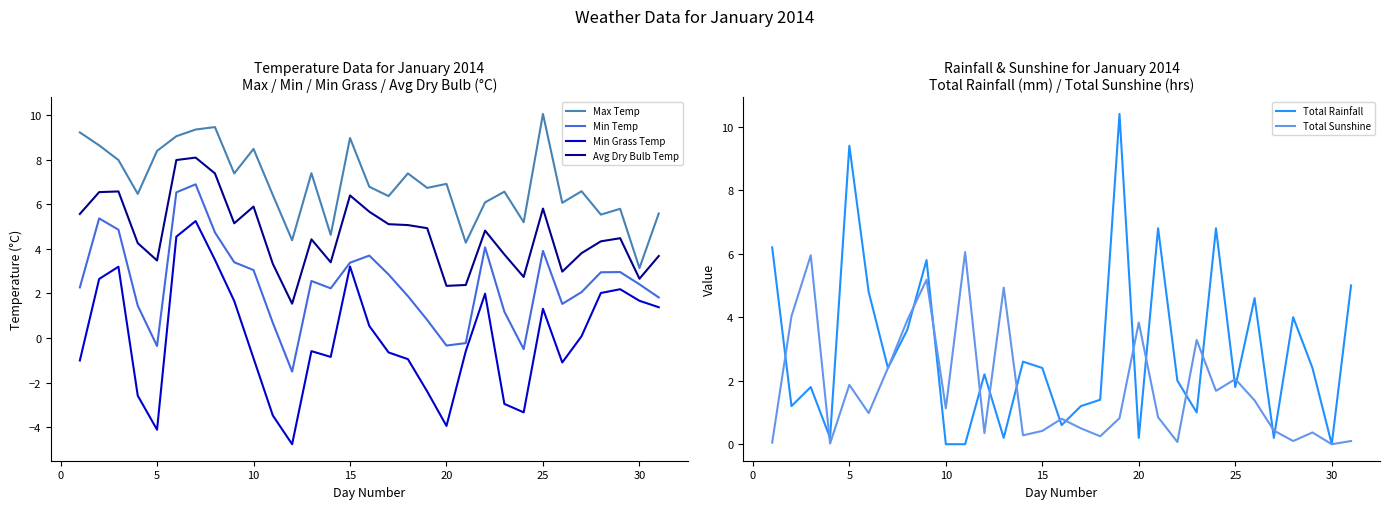

Which category has the lowest value in the Max Temp series?

30